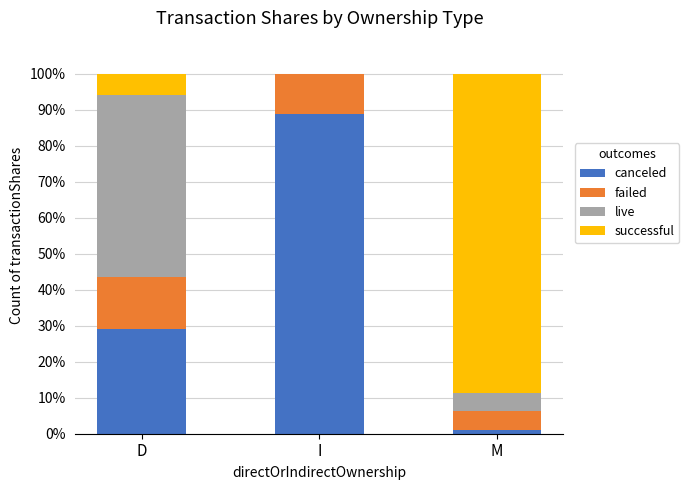

True or false: canceled has a value of 88.8 at I.

True